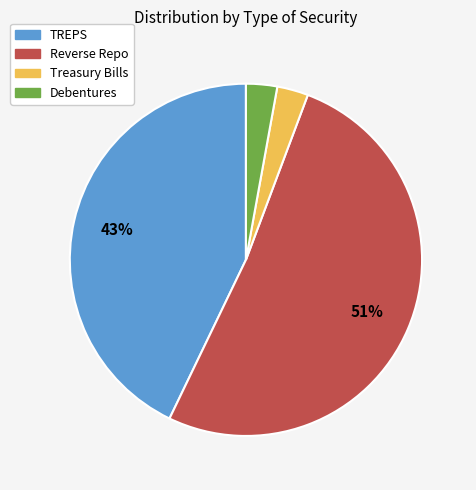

To the nearest percent, what is the combined percentage of Debentures and Treasury Bills?

6%